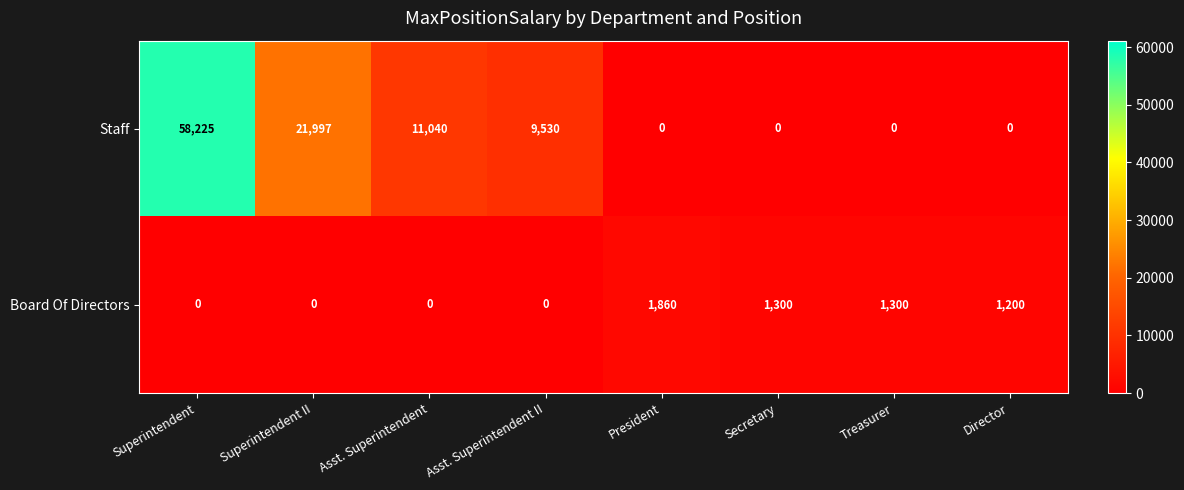

The Staff series shows 21997 at Superintendent II. True or false?

True